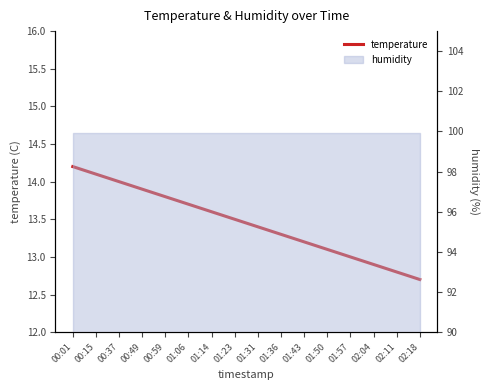

What is the label of the 13th point from the left?

01:57